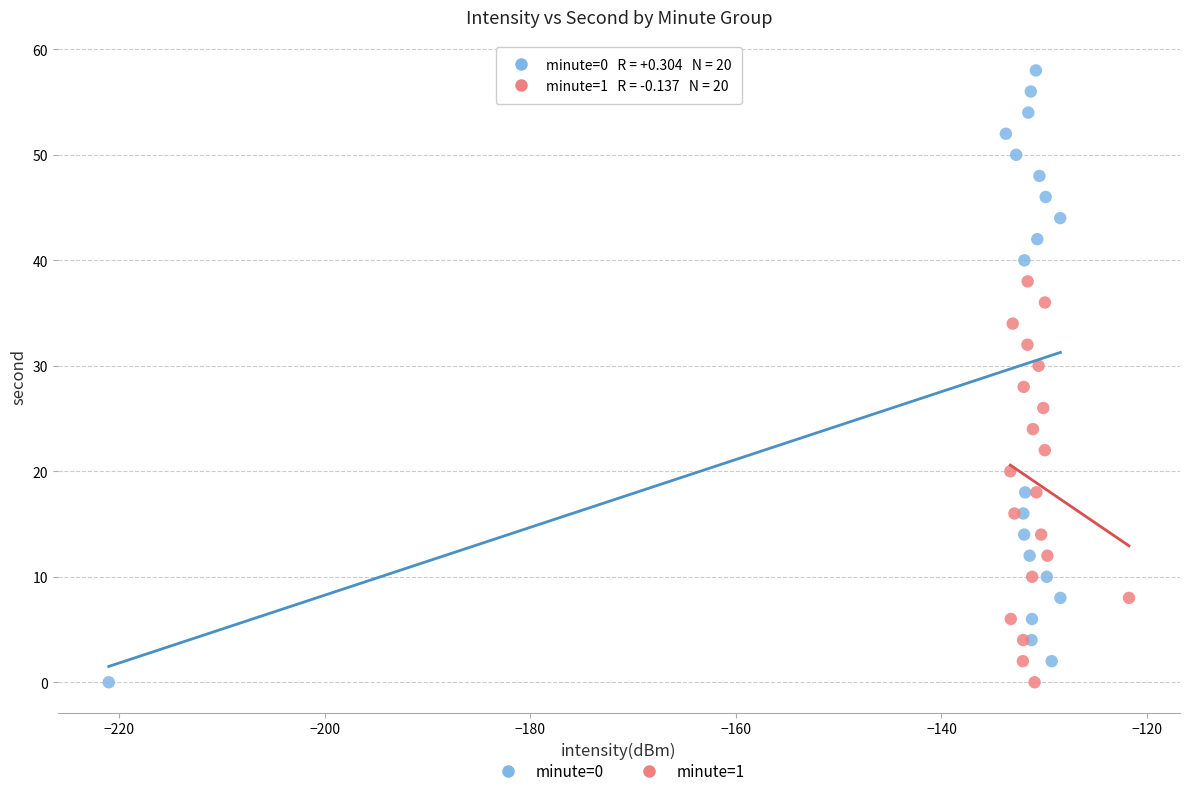

Which series contains the highest Y value?

minute=0